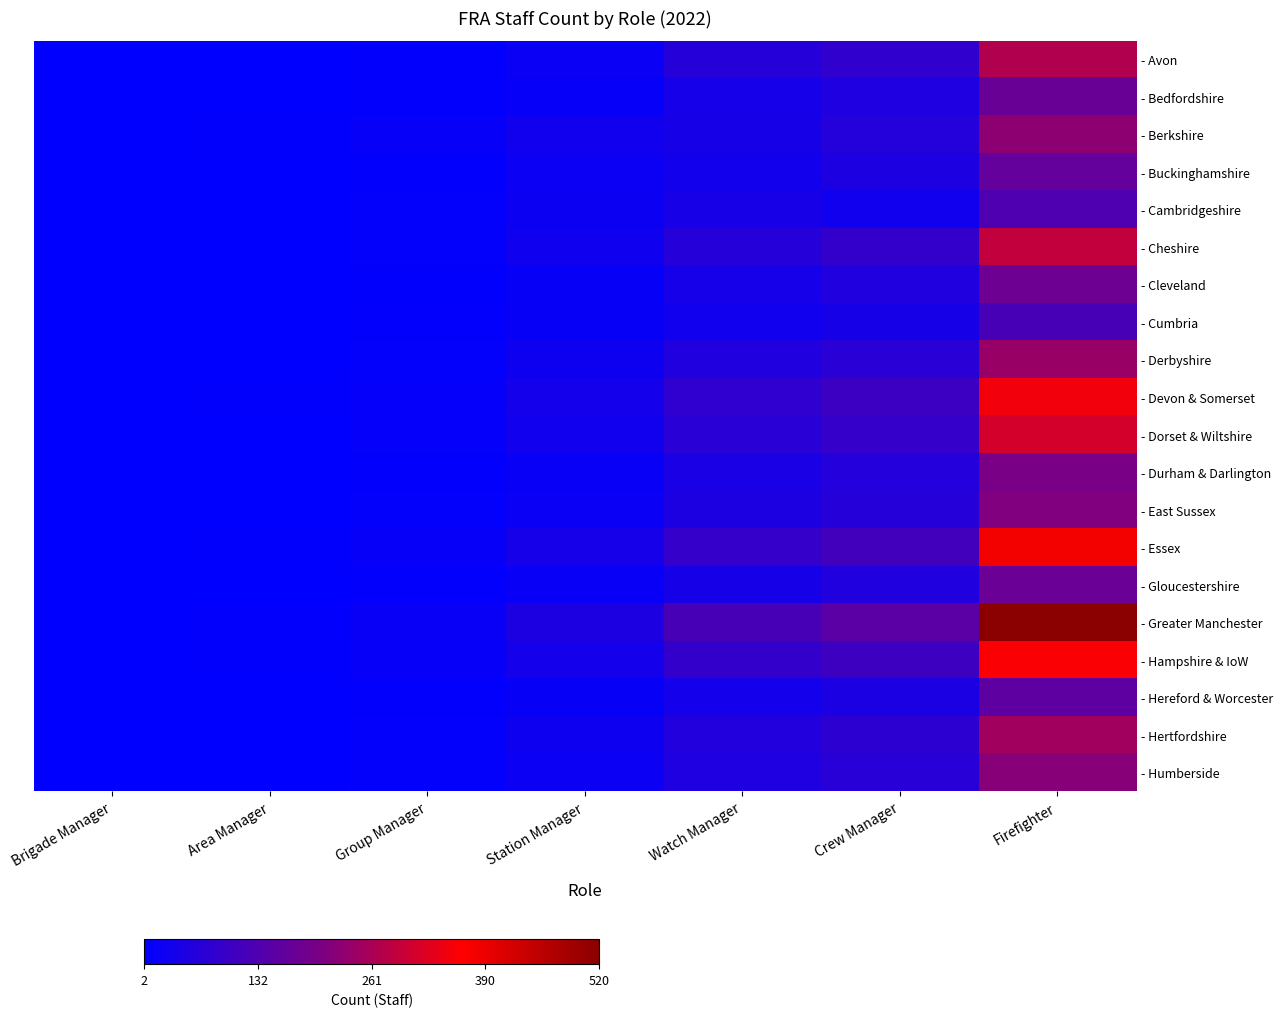

What is the spread (max minus min) of values at Crew Manager?

120.0